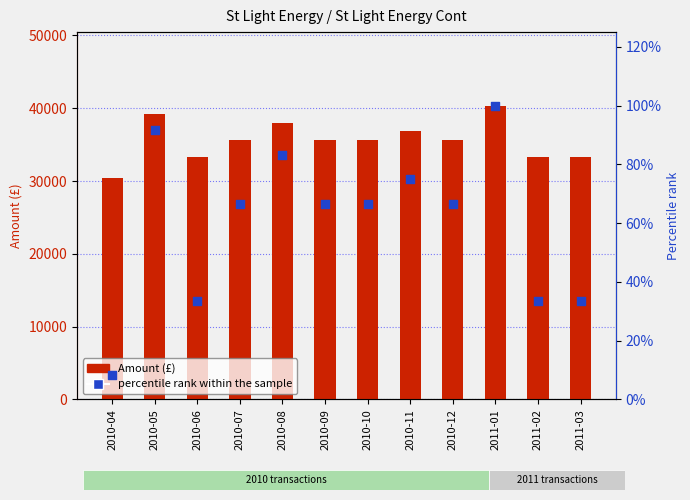

Is the value of percentile rank within the sample at 2010-04 greater than the value of Amount (£) at 2010-06?

No